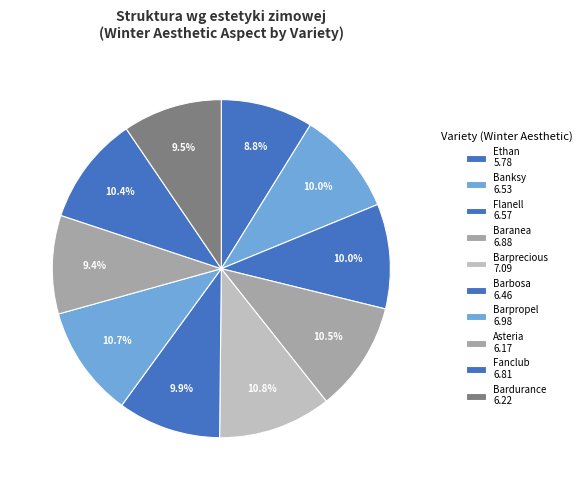

Which has a higher value, Ethan or Barbosa?

Barbosa